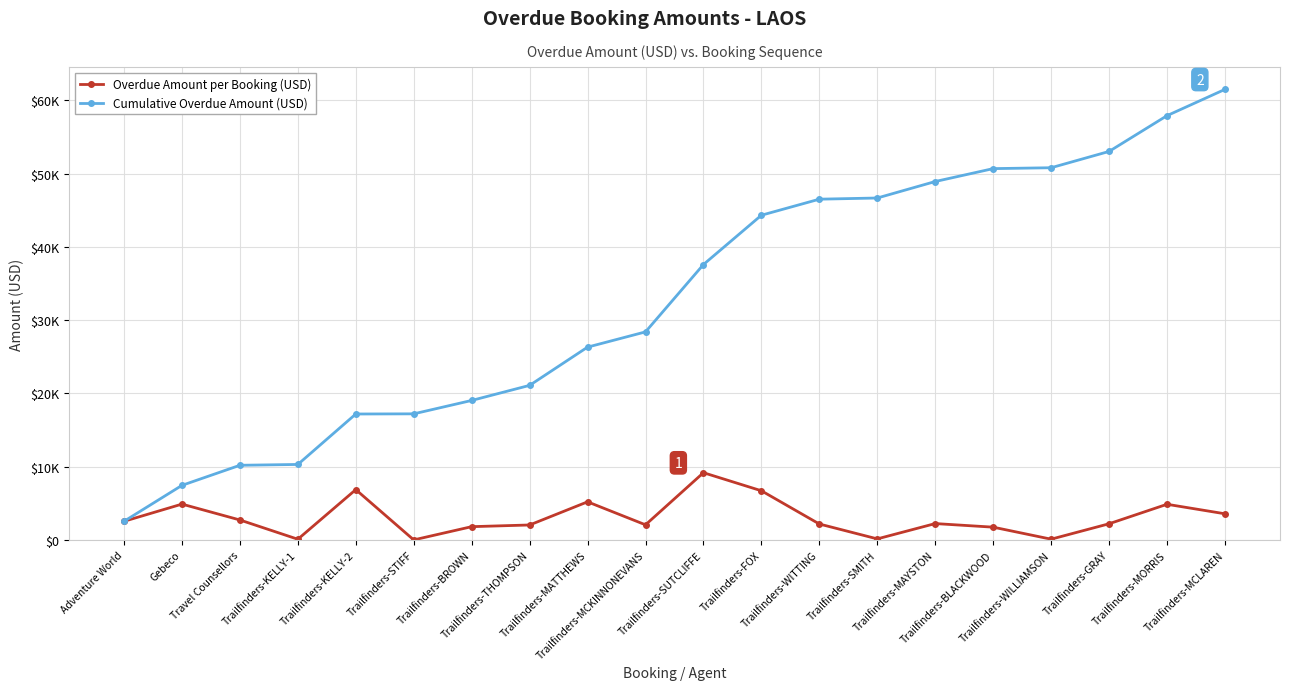

Rank the categories by Overdue Amount per Booking (USD) value from highest to lowest.

Trailfinders-SUTCLIFFE, Trailfinders-KELLY-2, Trailfinders-FOX, Trailfinders-MATTHEWS, Gebeco, Trailfinders-MORRIS, Trailfinders-MCLAREN, Travel Counsellors, Adventure World, Trailfinders-MAYSTON, Trailfinders-GRAY, Trailfinders-WITTING, Trailfinders-MCKINNONEVANS, Trailfinders-THOMPSON, Trailfinders-BROWN, Trailfinders-BLACKWOOD, Trailfinders-SMITH, Trailfinders-WILLIAMSON, Trailfinders-KELLY-1, Trailfinders-STIFF